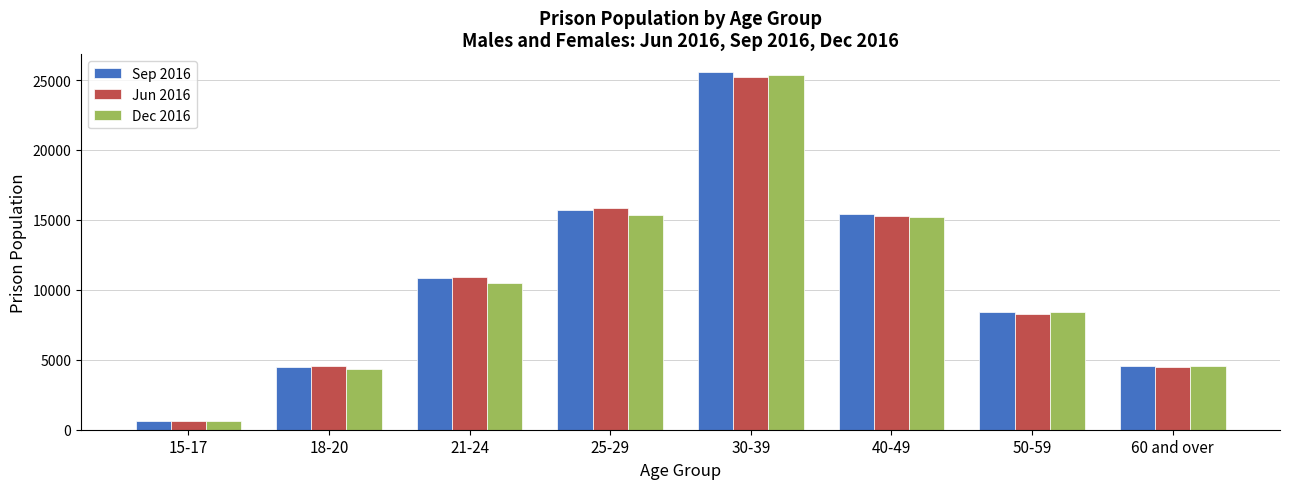

At which label is Jun 2016 closest to 12912?

21-24